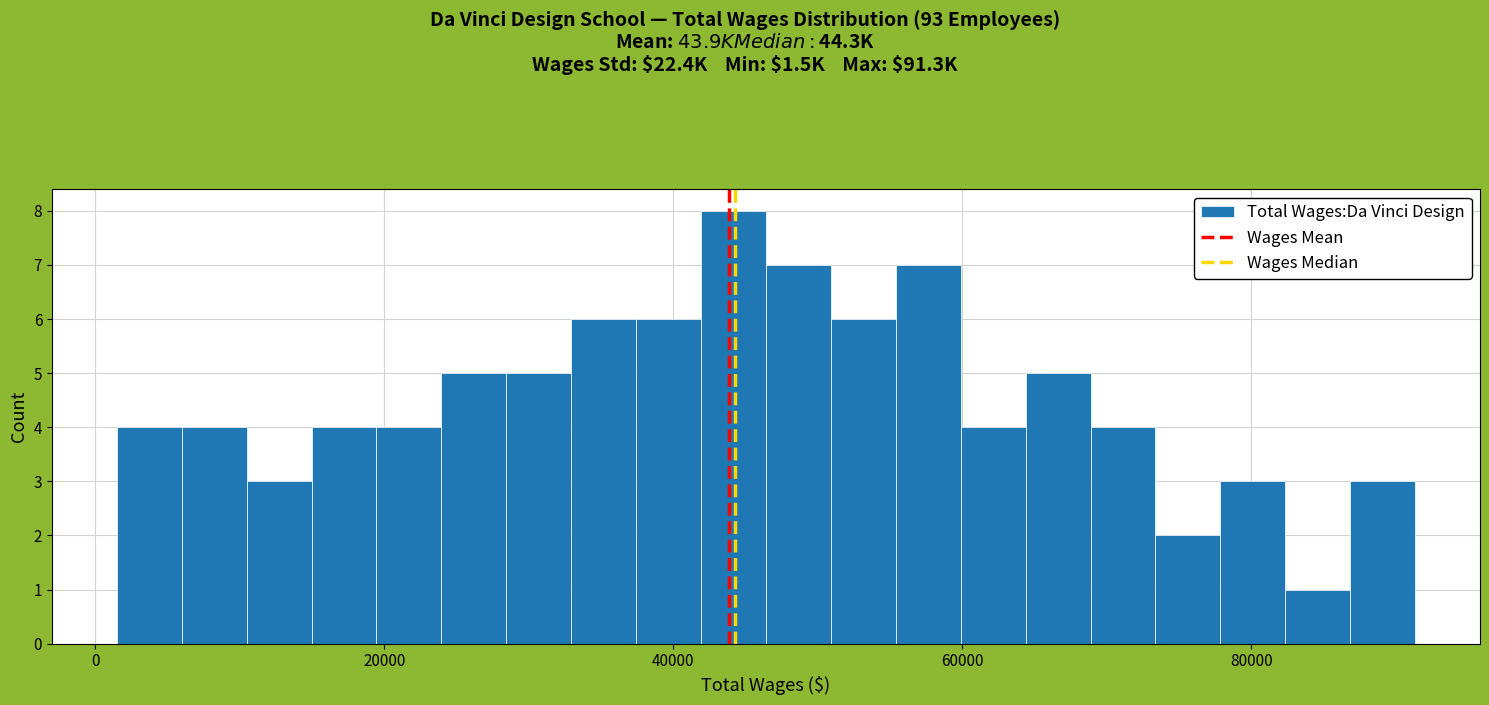

Around what value on the x-axis is the tallest bar? Give the approximate position of its centre, as read against the axis.

44000